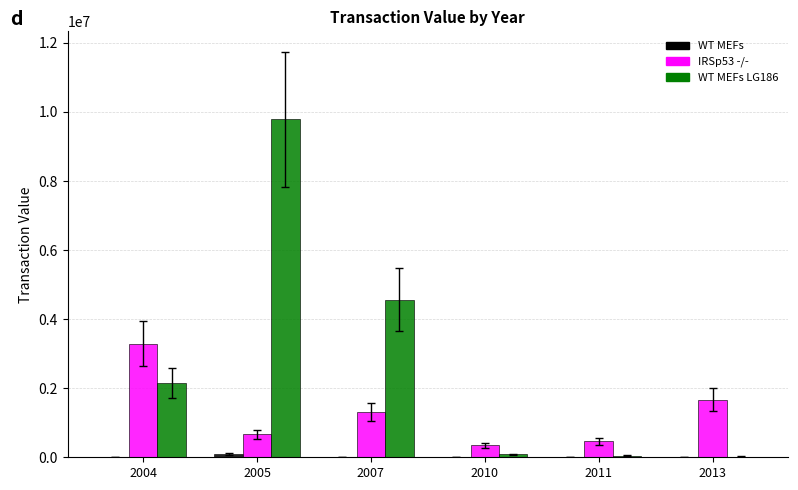

The value of IRSp53 -/- at 2011 is 461578. True or false?

True